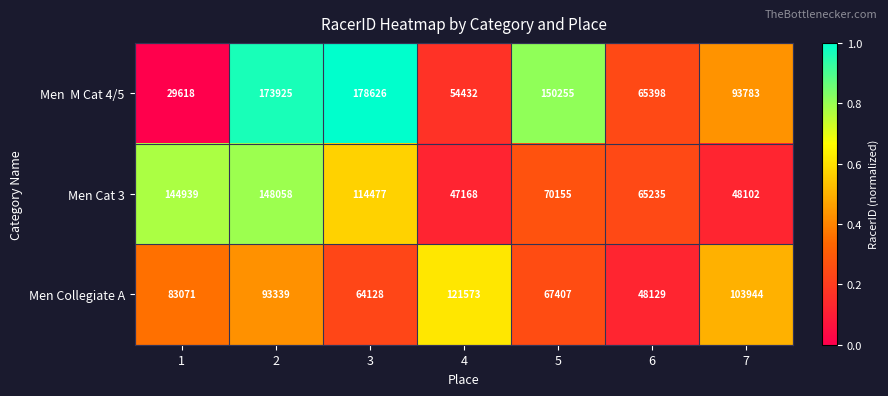

List the labels in order of Men Collegiate A value, smallest first.

6, 3, 5, 1, 2, 7, 4